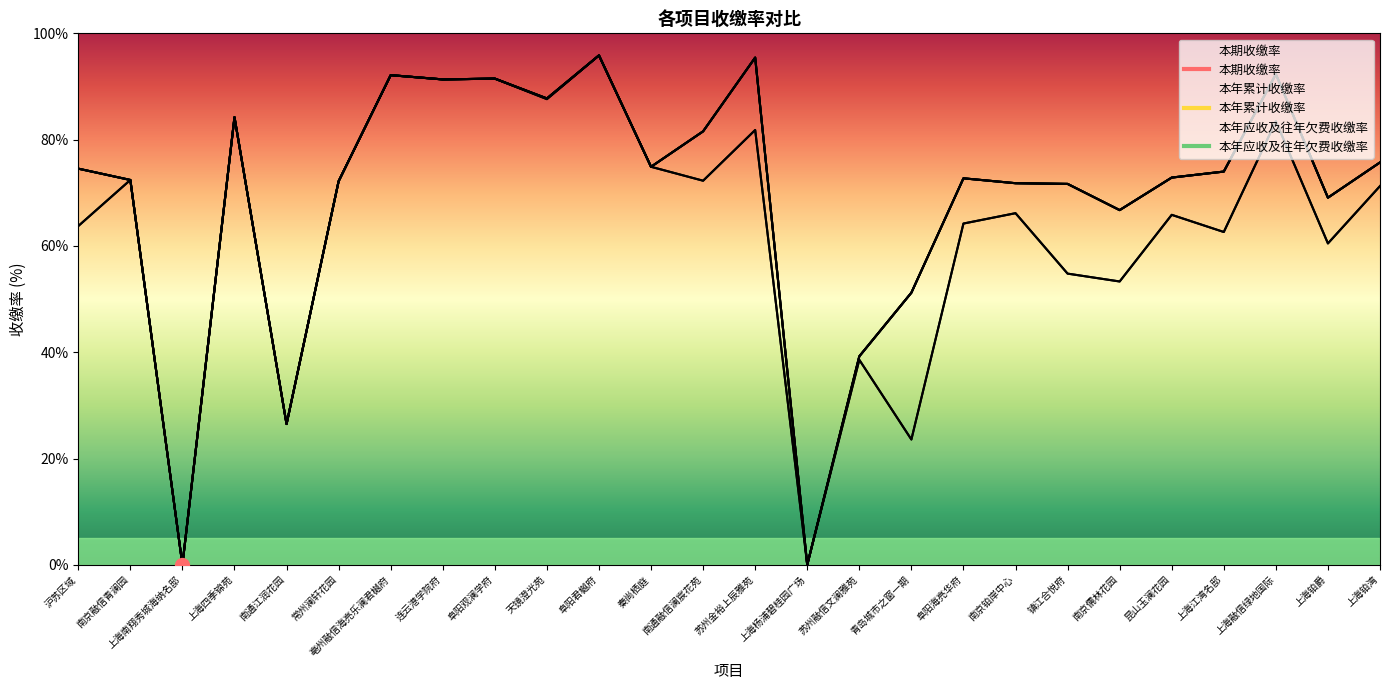

In 本年应收及往年欠费收缴率, how many points are higher than both neighbors (excluding endpoints)?

10